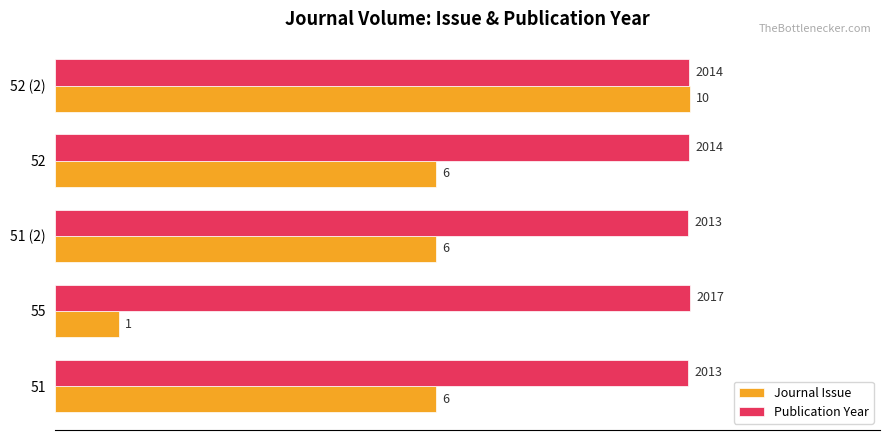

What are all the series names shown in the legend?

Journal Issue, Publication Year